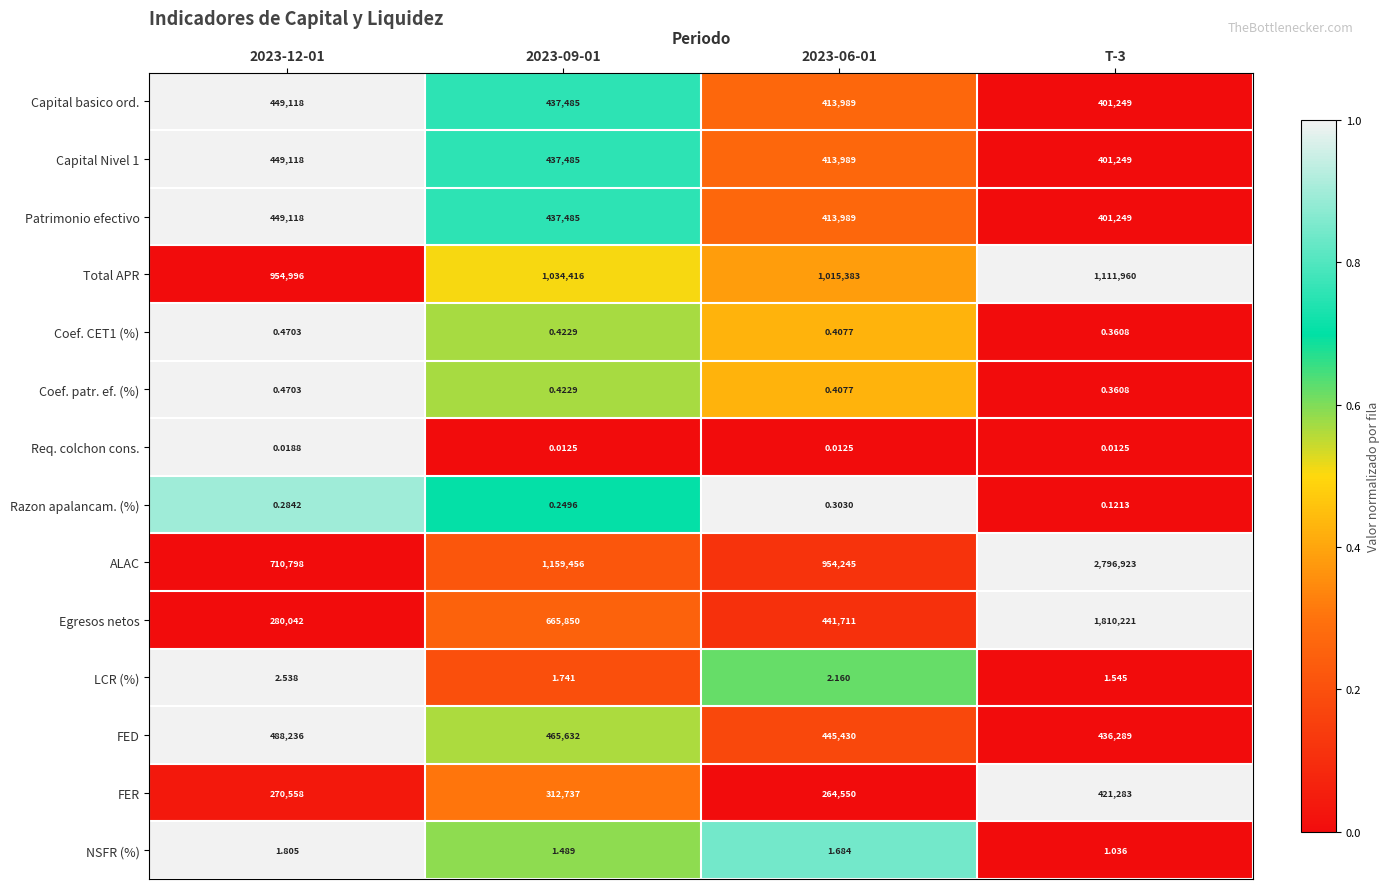

Between 2023-09-01 and T-3, which series saw the biggest shift?

ALAC